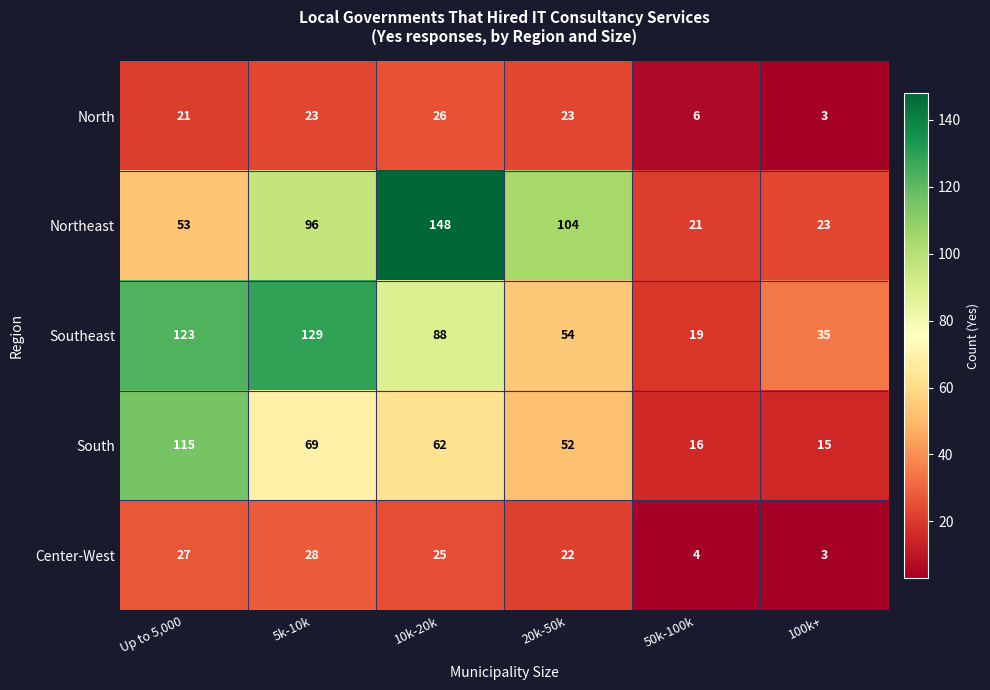

How many data points does each series have?

6